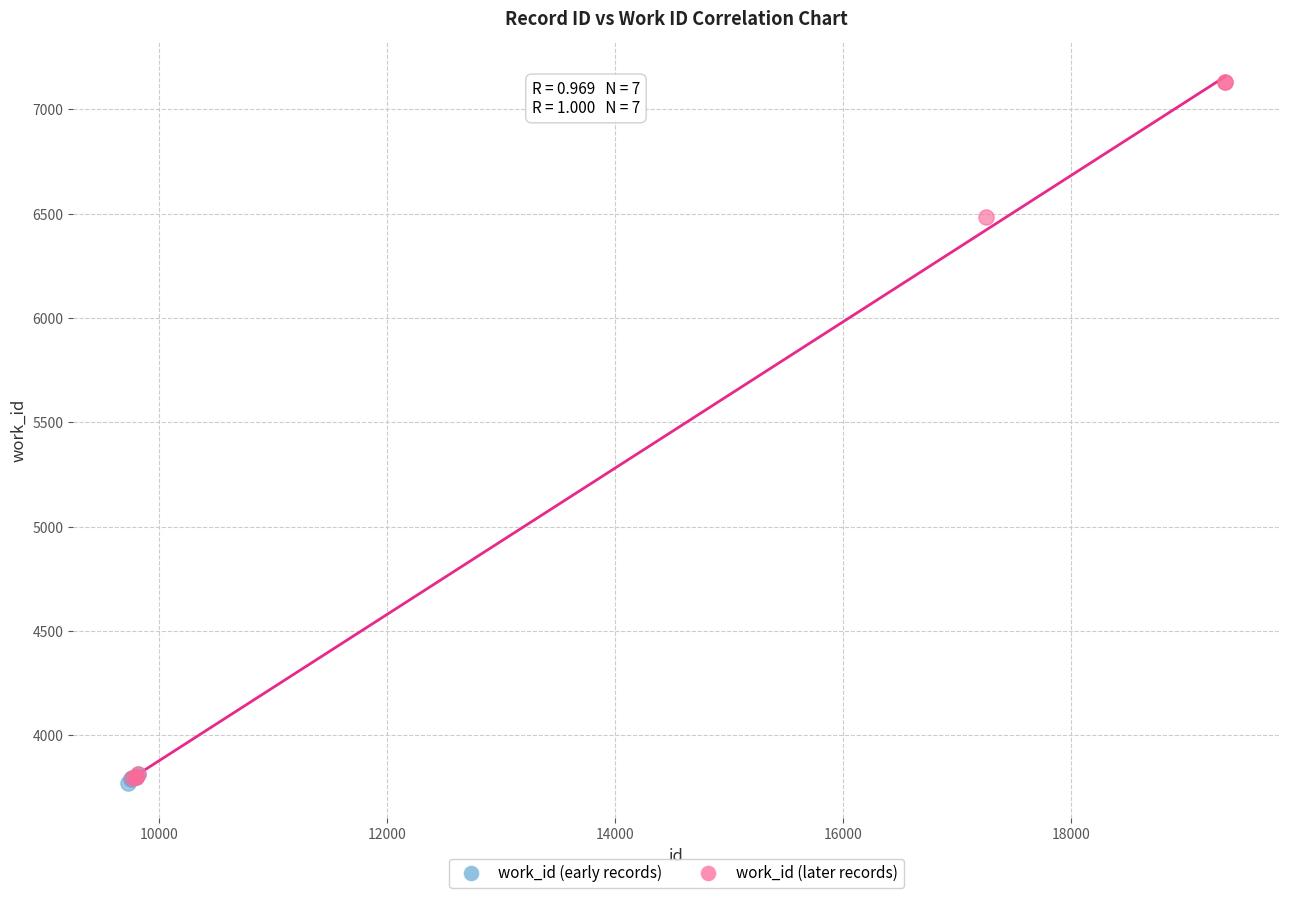

Which series has the widest spread of Y values?

work_id (later records)